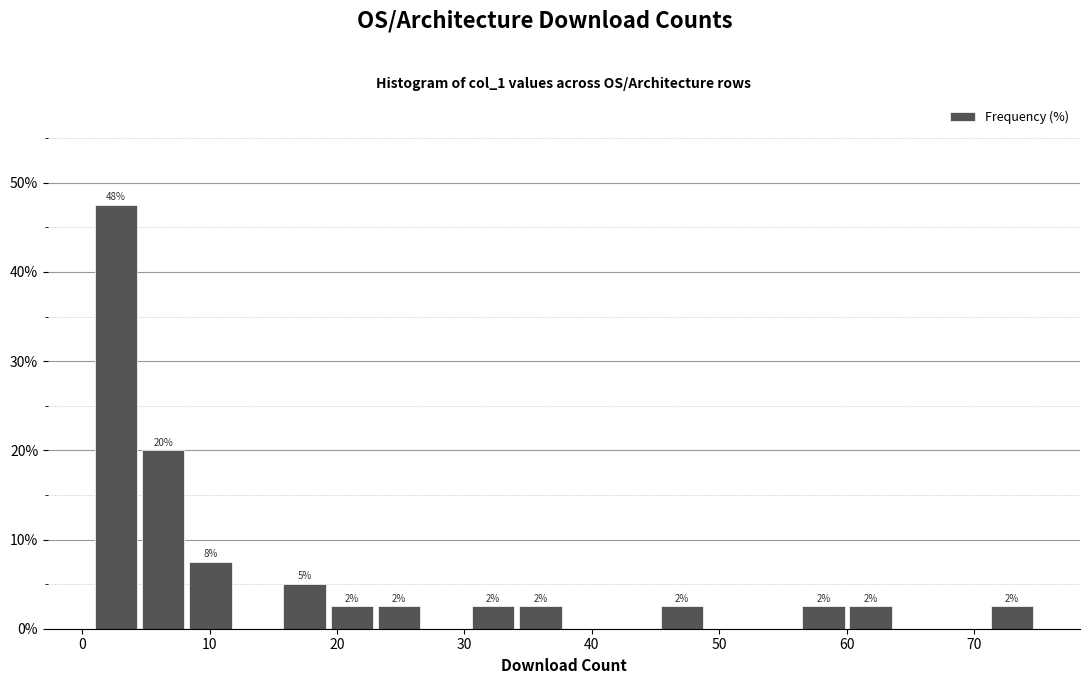

Around what value on the x-axis is the tallest bar? Give the approximate position of its centre, as read against the axis.

3